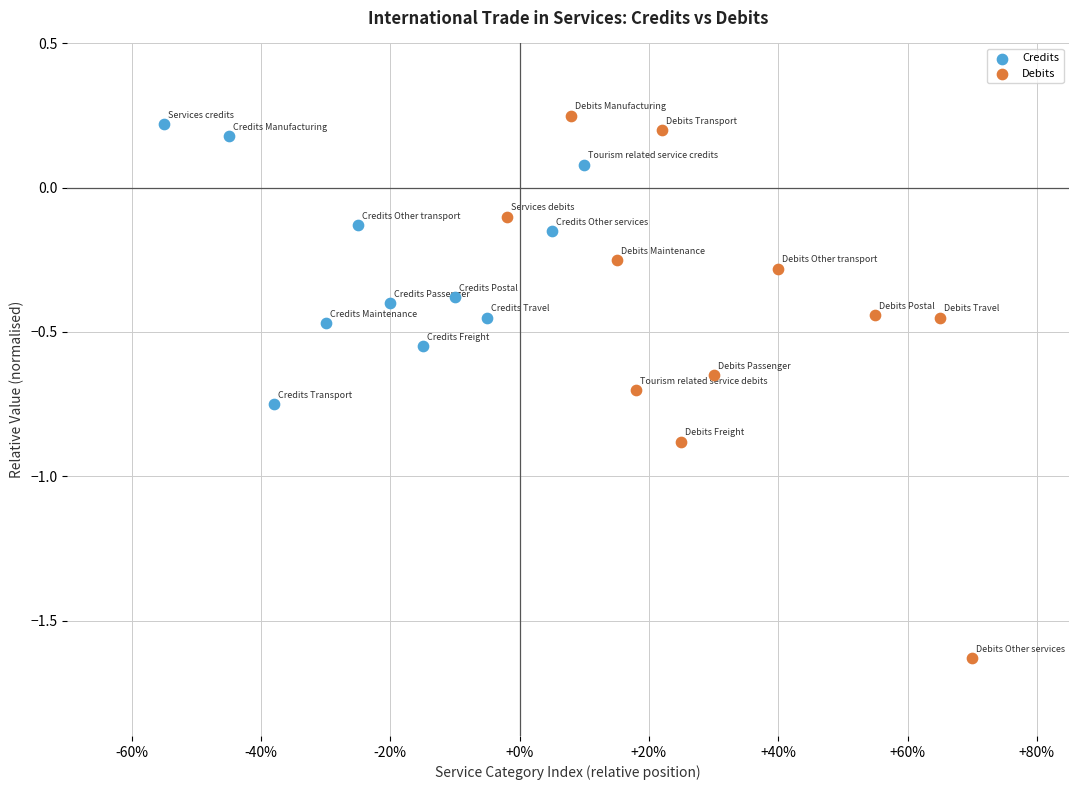

Which series contains the lowest Y value?

Debits